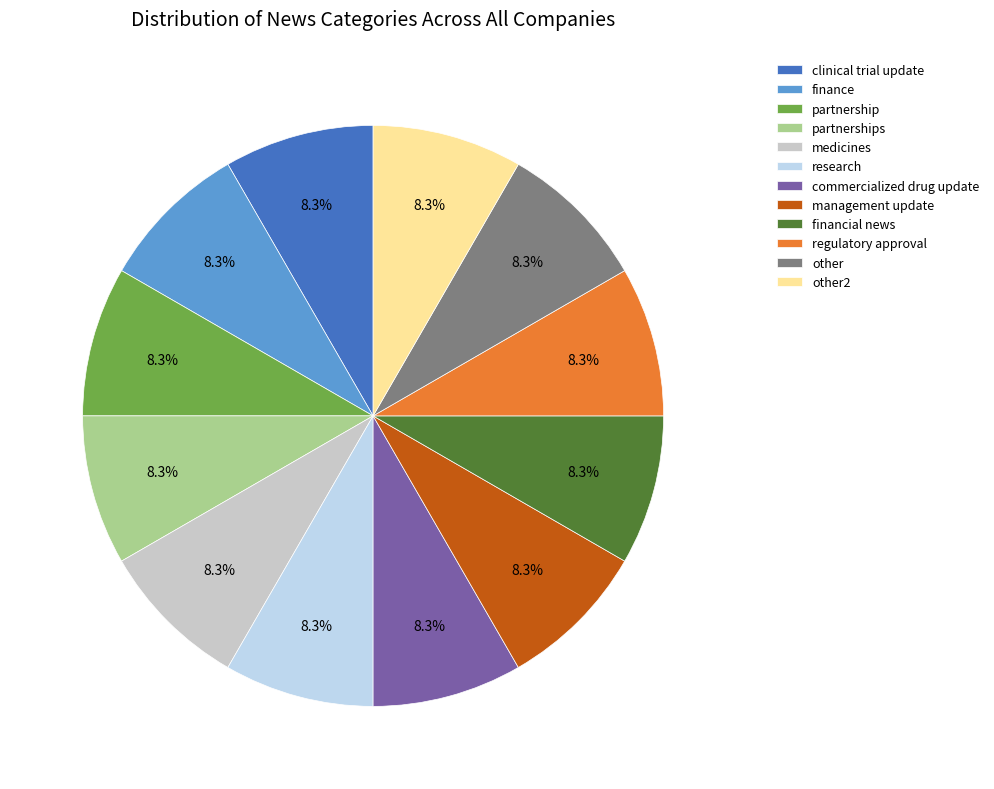

Do financial news and regulatory approval together represent more than half of the pie?

No